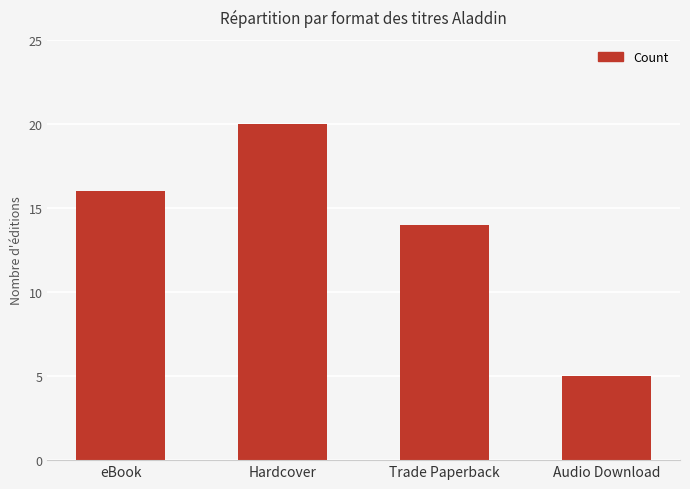

Reading right to left, list all the values displayed in this chart.

5	14	20	16